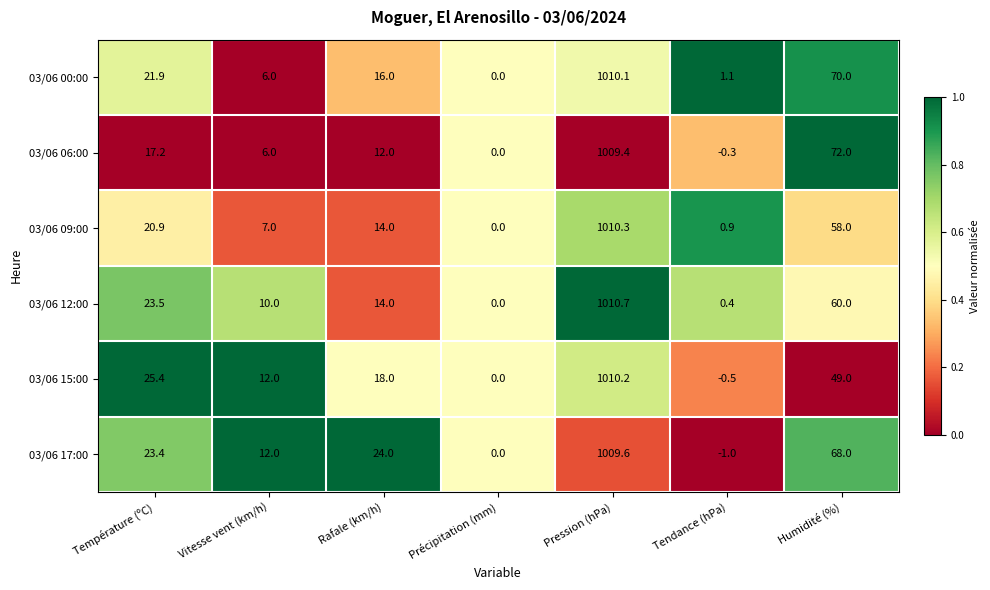

What is the difference between the maximum and minimum values in the 03/06 09:00 series?

1010.3